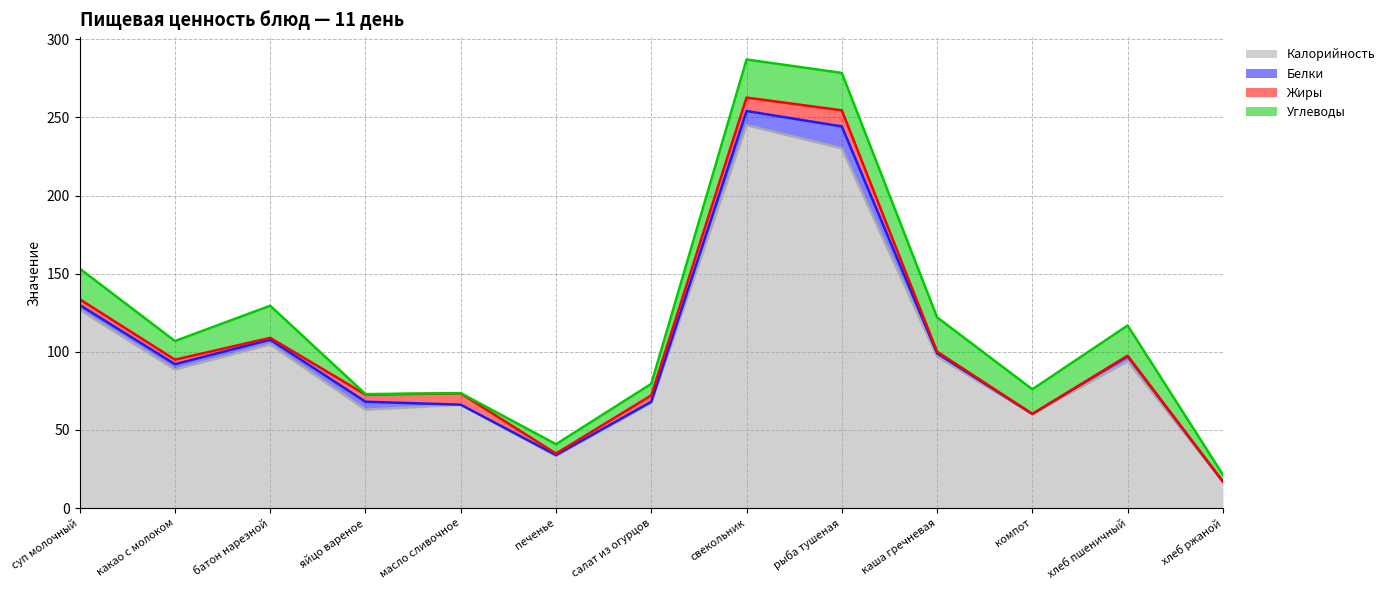

Which series ends up on top after the final intersection of Жиры and Углеводы?

Углеводы